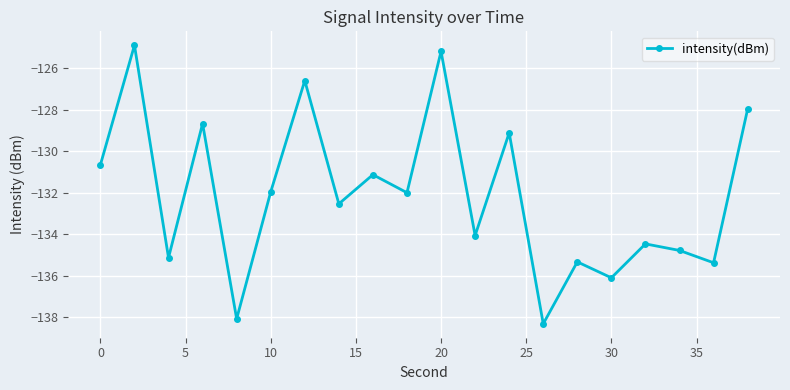

What is the value of the 15th point from the left?

-135.3